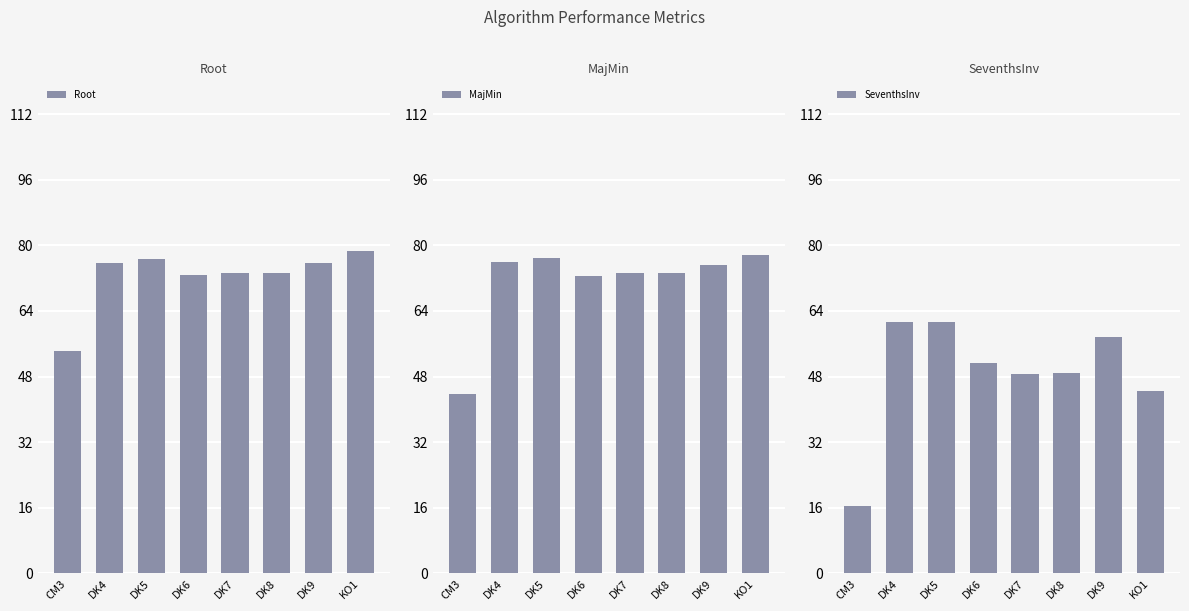

How many bars are there in each group?

3